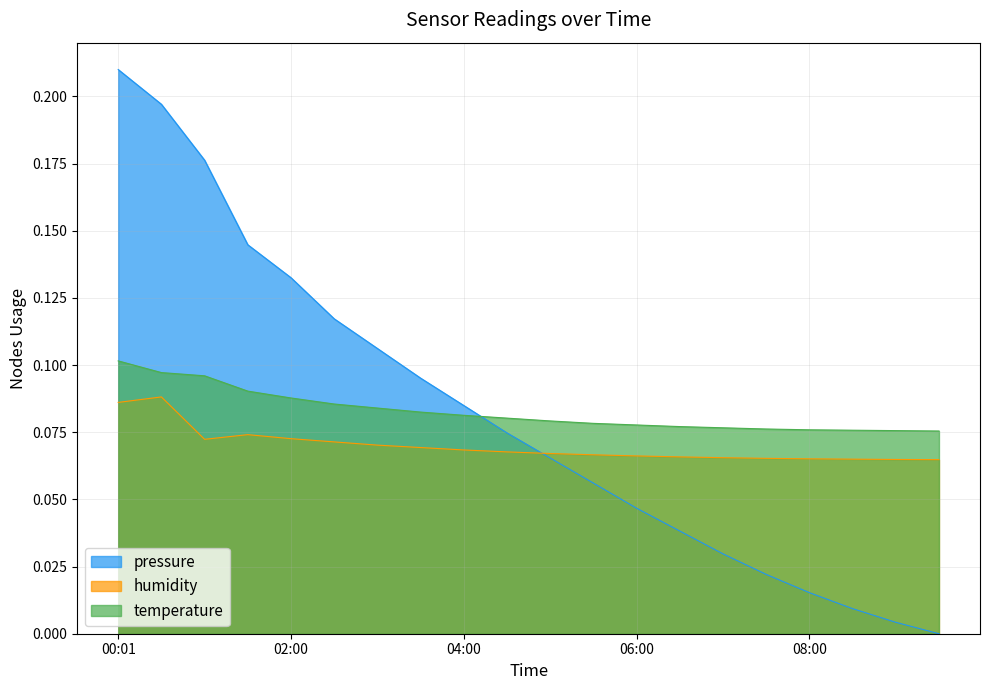

What is the sum of all pressure values?

1.6